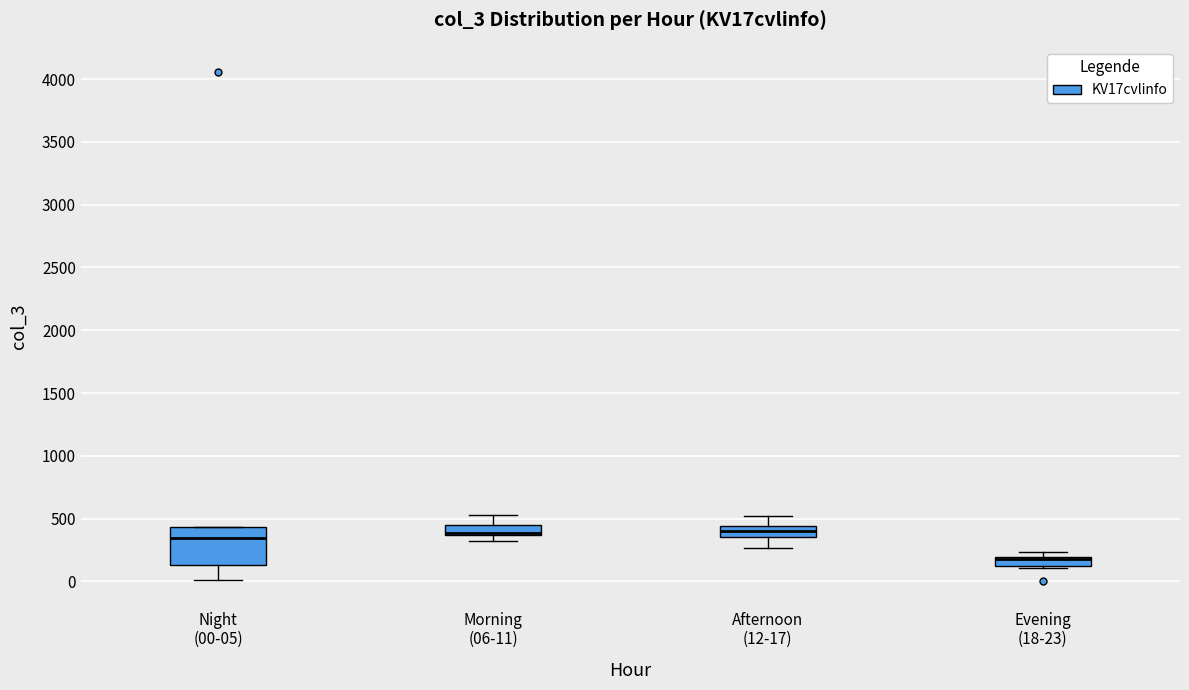

Where is the upper edge of the box for Night (00-05) on the y-axis? The values are not printed on the chart, so give them approximately, as read against the axis.

450